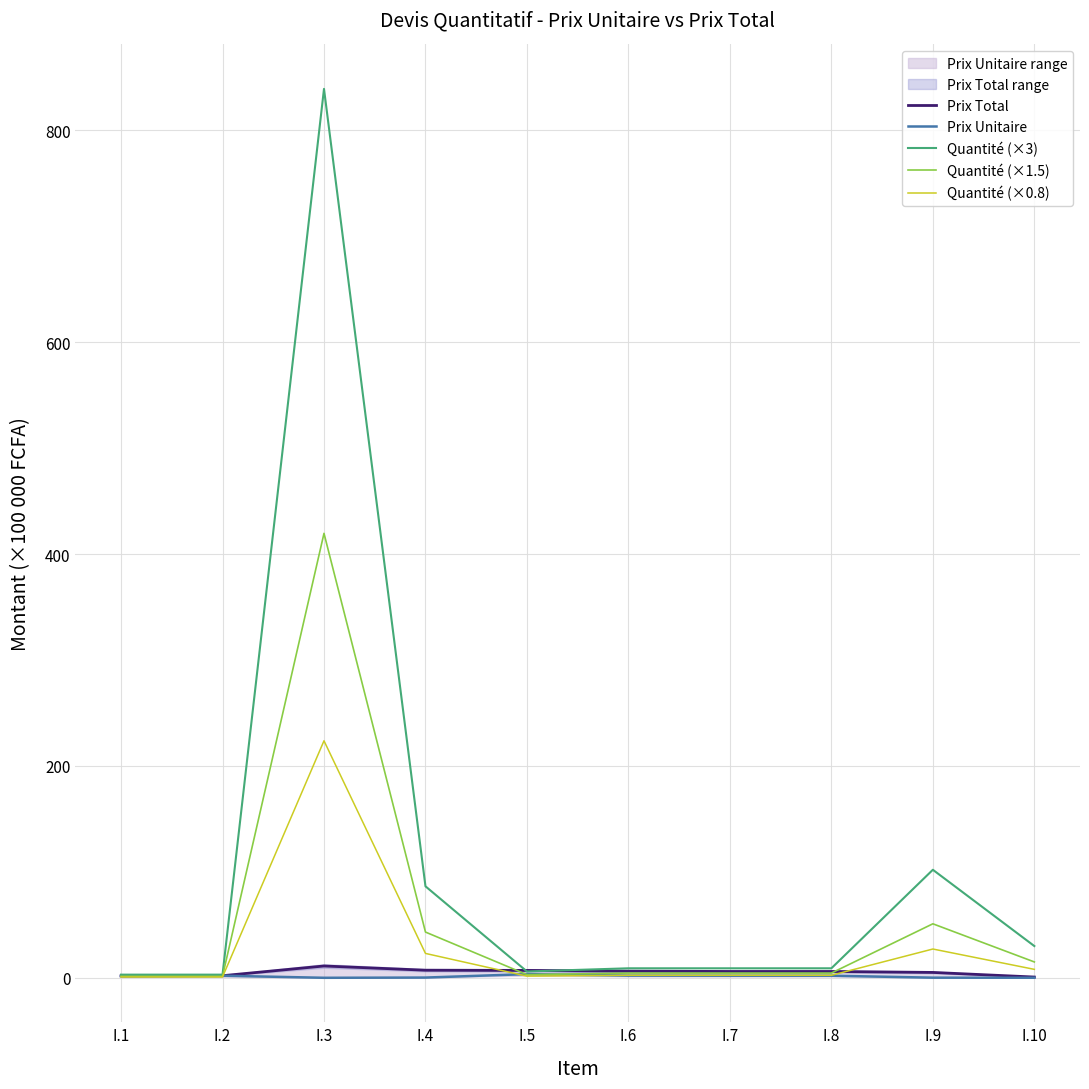

At I.8, list the series in order from largest to smallest.

Quantité (×3), Prix Total, Quantité (×1.5), Quantité (×0.8), Prix Unitaire